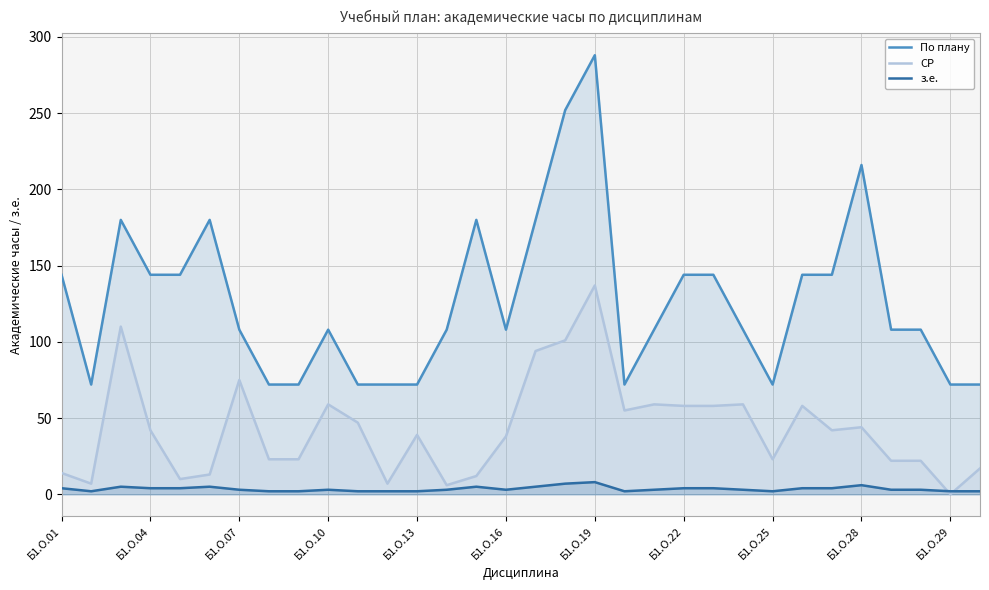

What is the sum of all з.е. values?

113